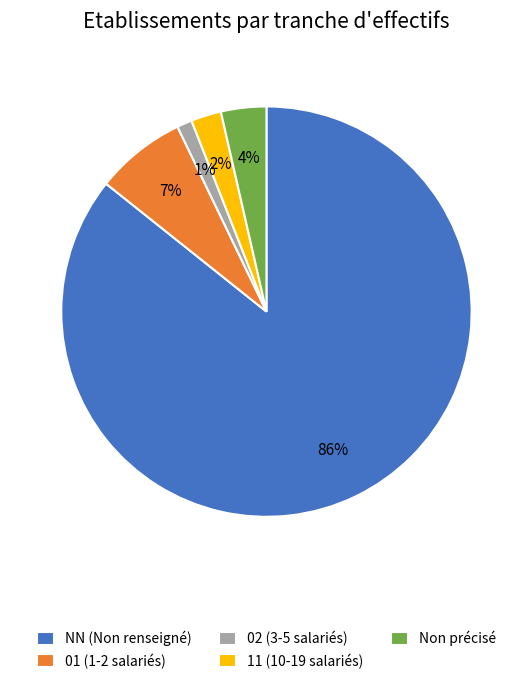

How many segments does this pie chart have?

5